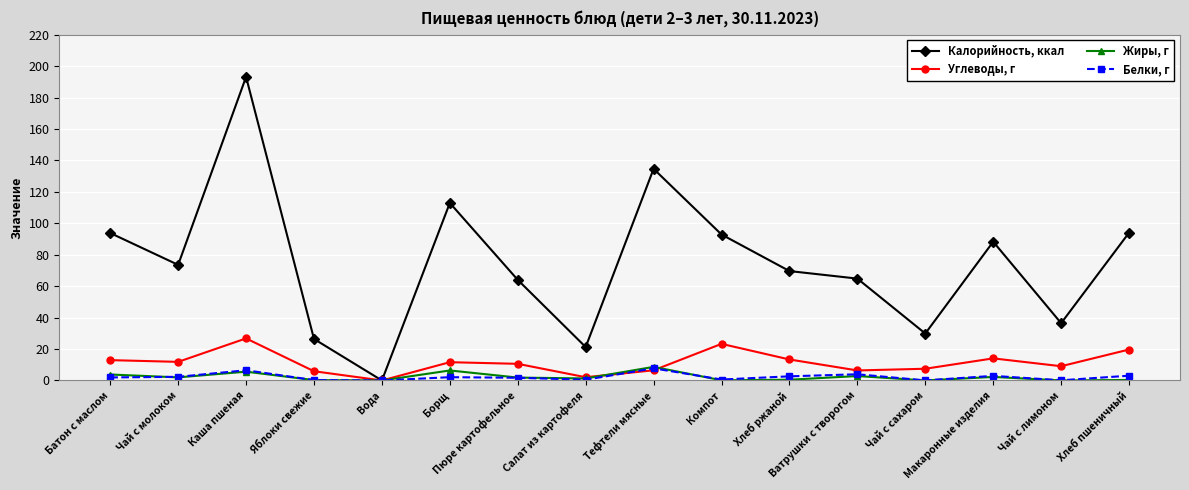

What is the total value across all series at Чай с лимоном?

45.7